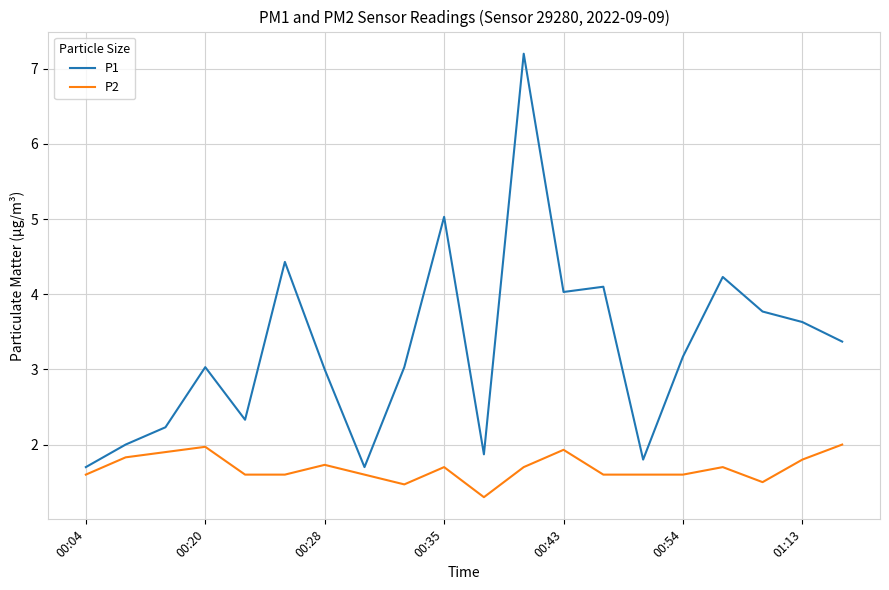

List the series in order of their overall mean, lowest first.

P2, P1